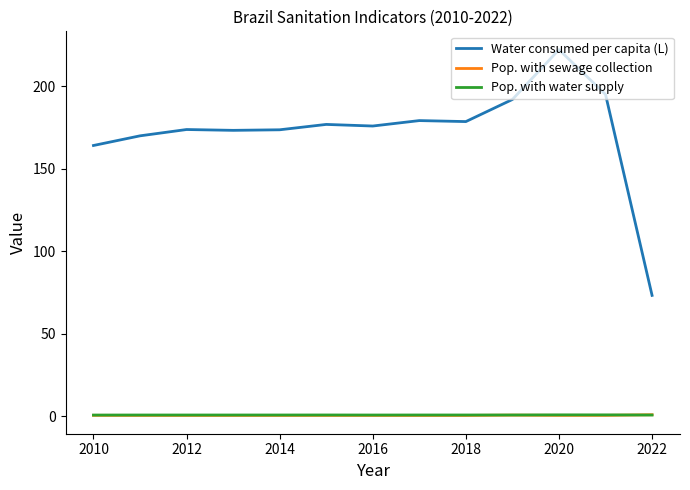

Which series has the largest total across all categories?

Water consumed per capita (L)